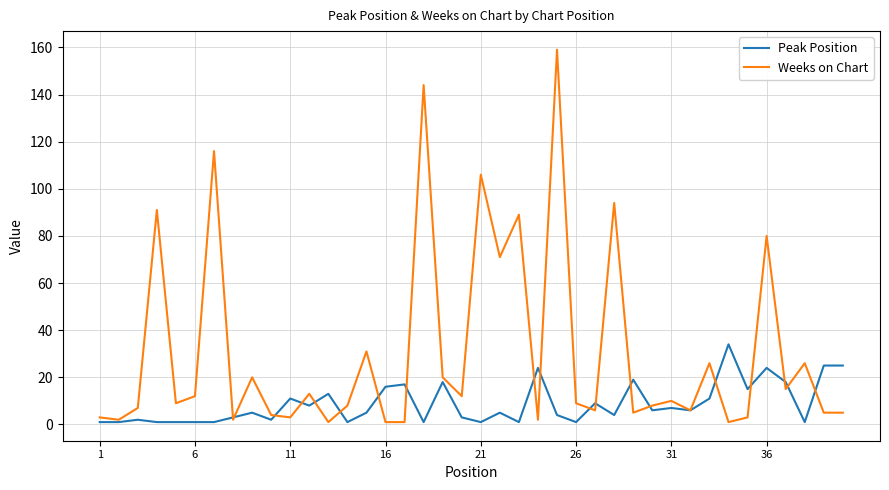

Which series has the largest total across all categories?

Weeks on Chart